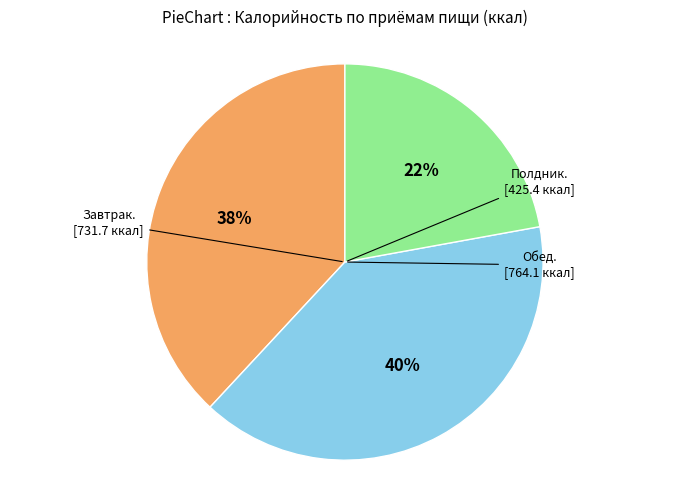

Does any single category account for the majority?

No